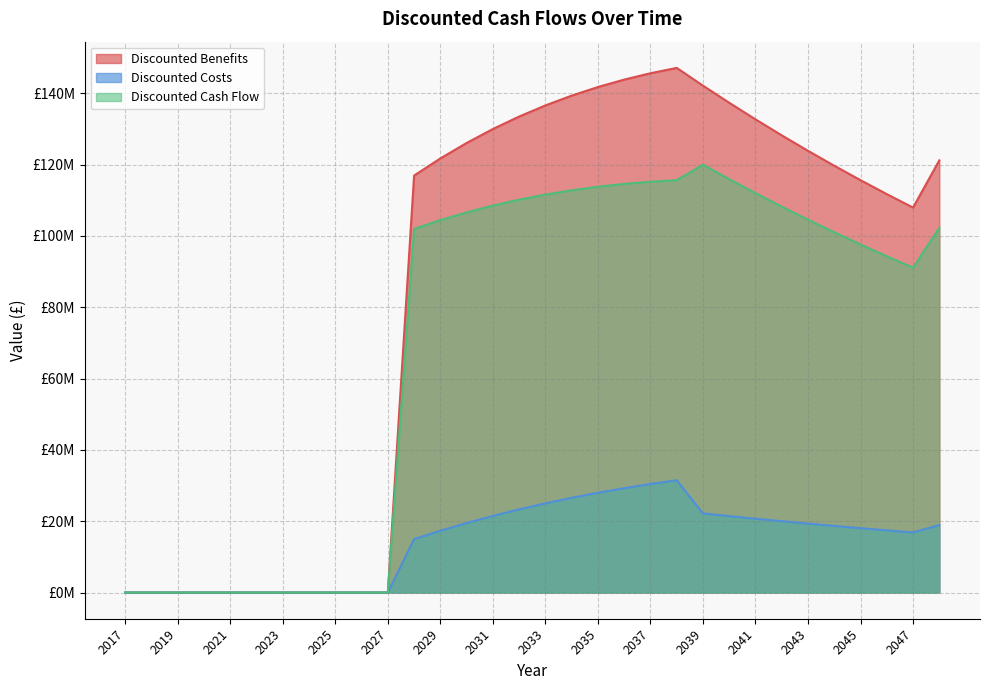

True or false: Discounted Cash Flow and Discounted Benefits cross at least once.

False